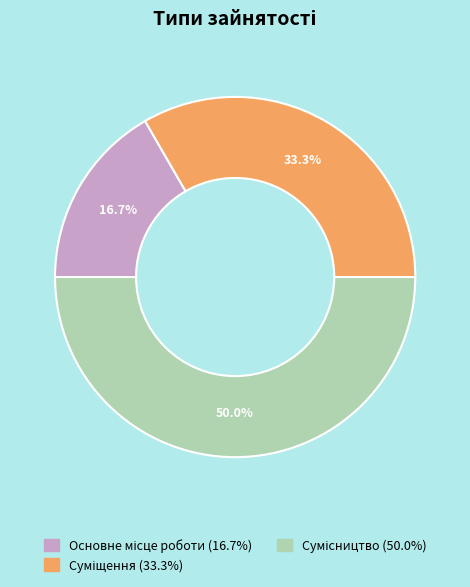

Is it true that Сумісництво is 50% of the pie?

True